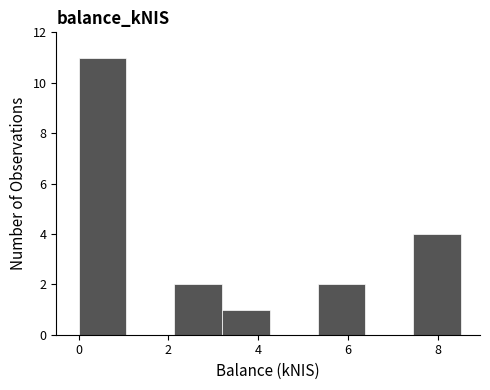

Reading left to right, list every bar in this chart as the range it spans on the x-axis followed by its height. Neither the bar edges nor the heights are printed on the chart, so give them approximately, as read against the axes.

0.0 to 1.0: 11
1.0 to 2.2: 0
2.2 to 3.2: 2
3.2 to 4.2: 1
4.2 to 5.4: 0
5.4 to 6.4: 2
6.4 to 7.4: 0
7.4 to 8.6: 4